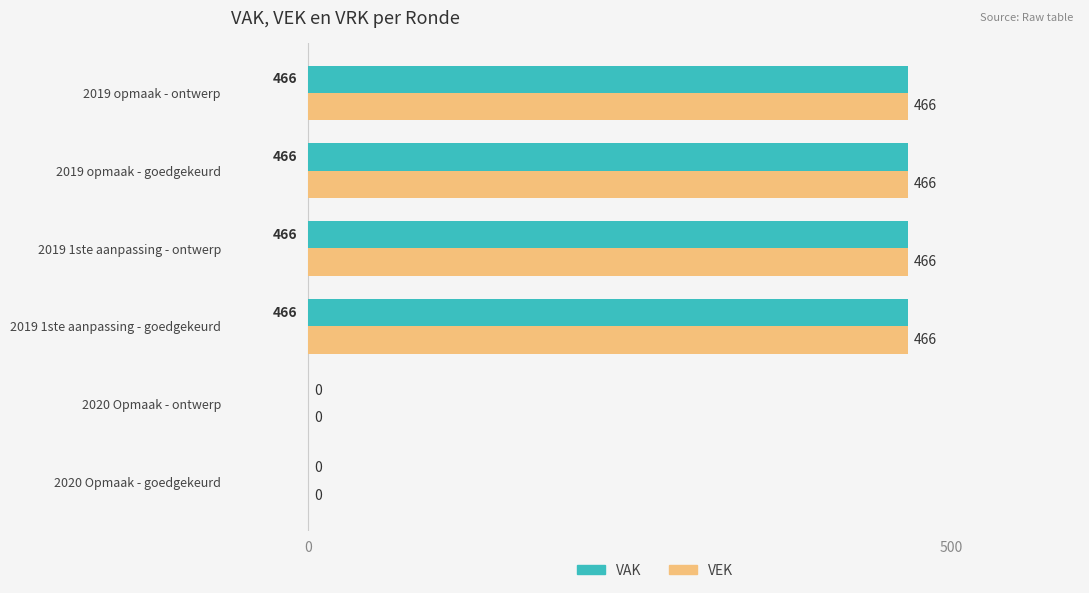

What is the total value across all series at 2019 opmaak - ontwerp?

932